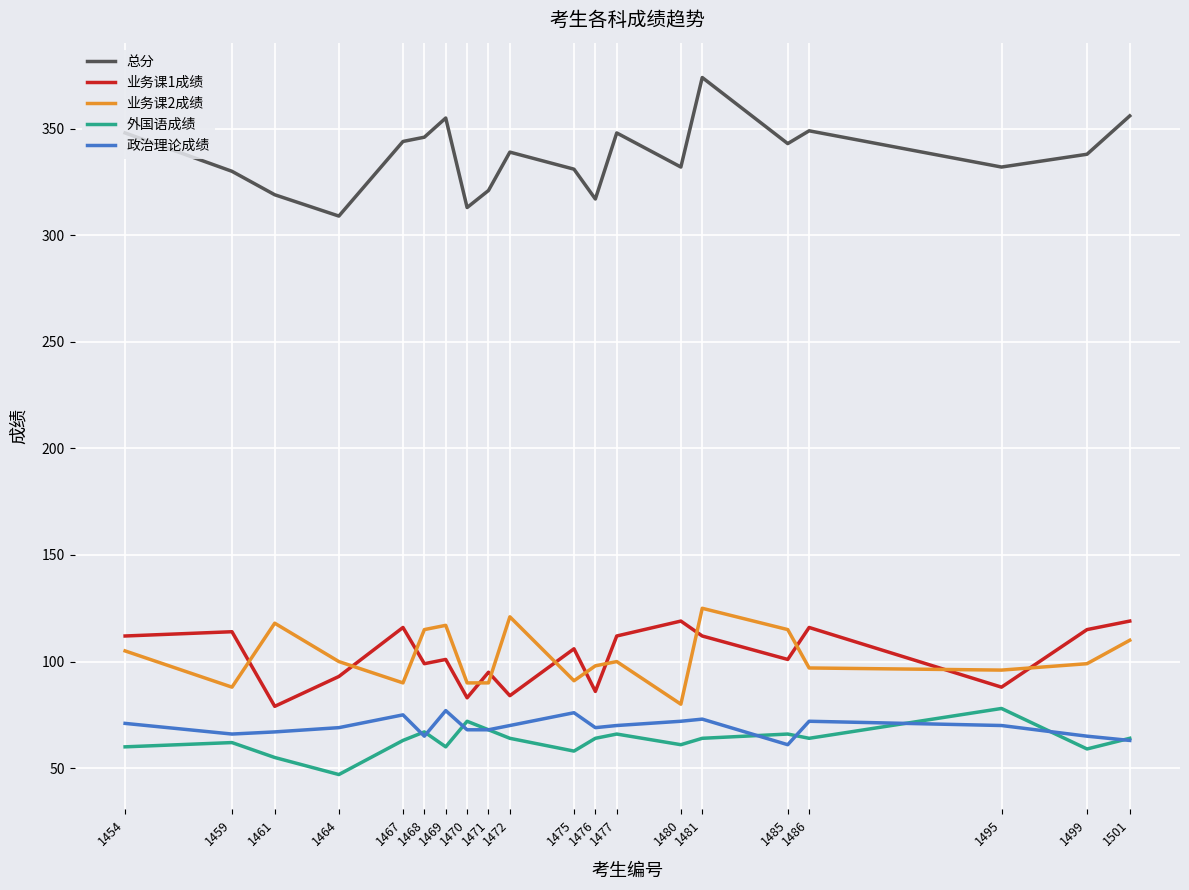

At 1475, list the series in order from largest to smallest.

总分, 业务课1成绩, 业务课2成绩, 政治理论成绩, 外国语成绩